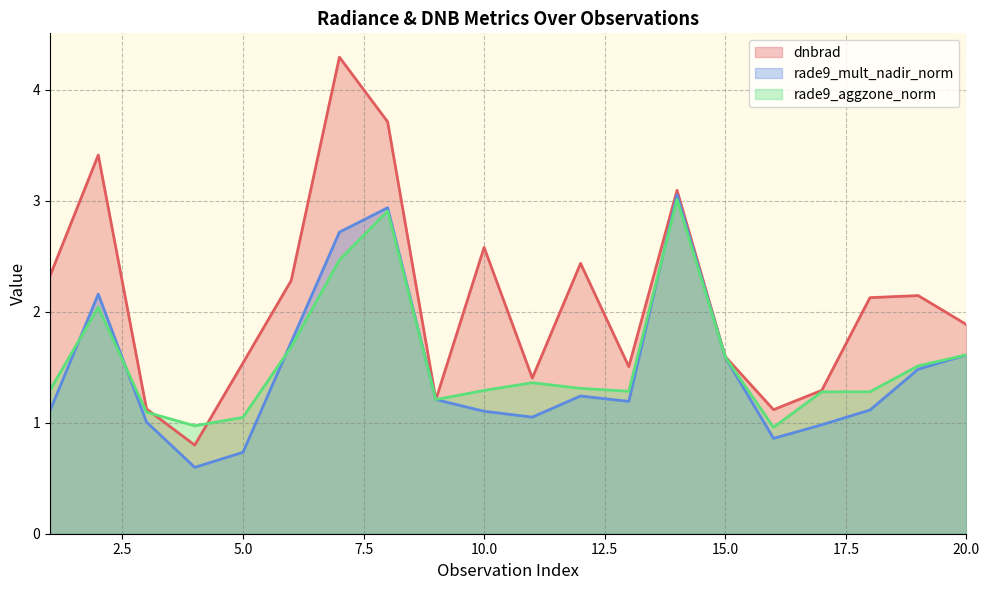

At 1, list the series in order from smallest to largest.

rade9_mult_nadir_norm, rade9_aggzone_norm, dnbrad